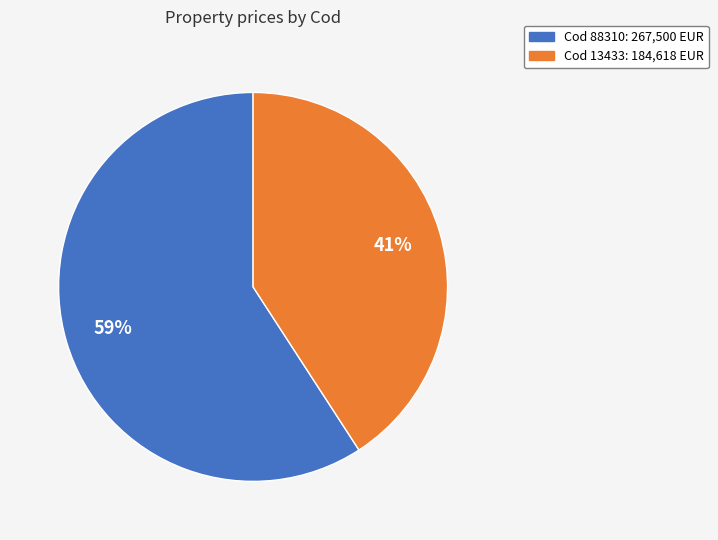

To the nearest percent, what is the difference between the largest and smallest slice percentages?

18%